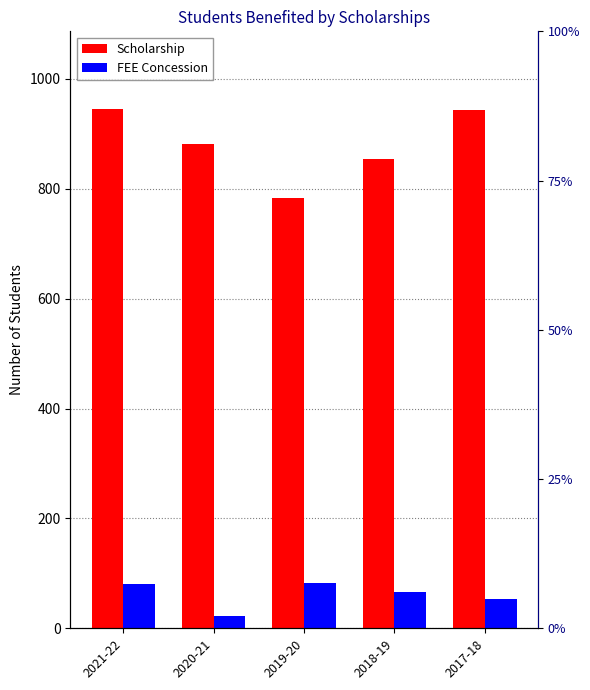

How many series are shown in this chart?

2